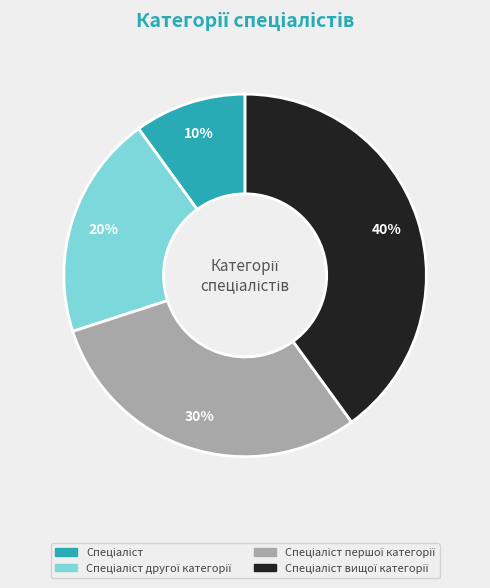

Does any single category account for the majority?

No